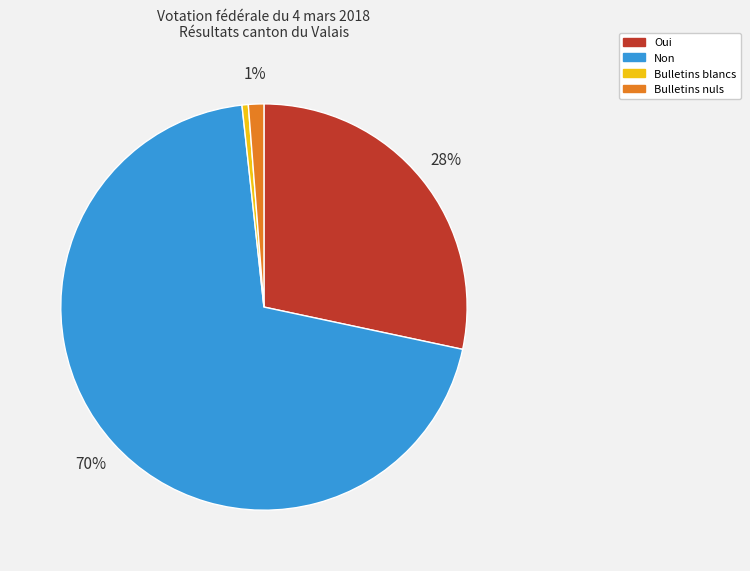

Do Non and Oui together represent more than half of the pie?

Yes